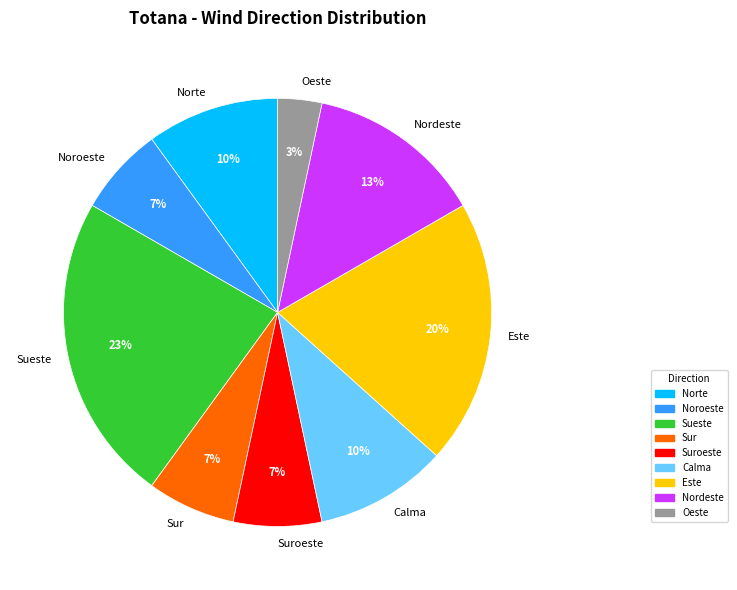

What percentage is the Sur slice, to the nearest percent?

7%